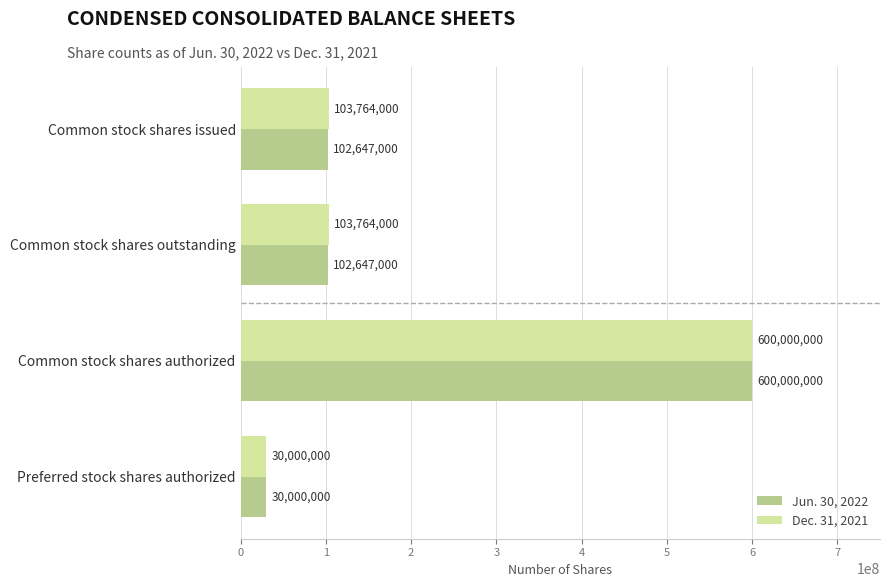

Count the Dec. 31, 2021 values in the range 103764000 to 600000000.

3